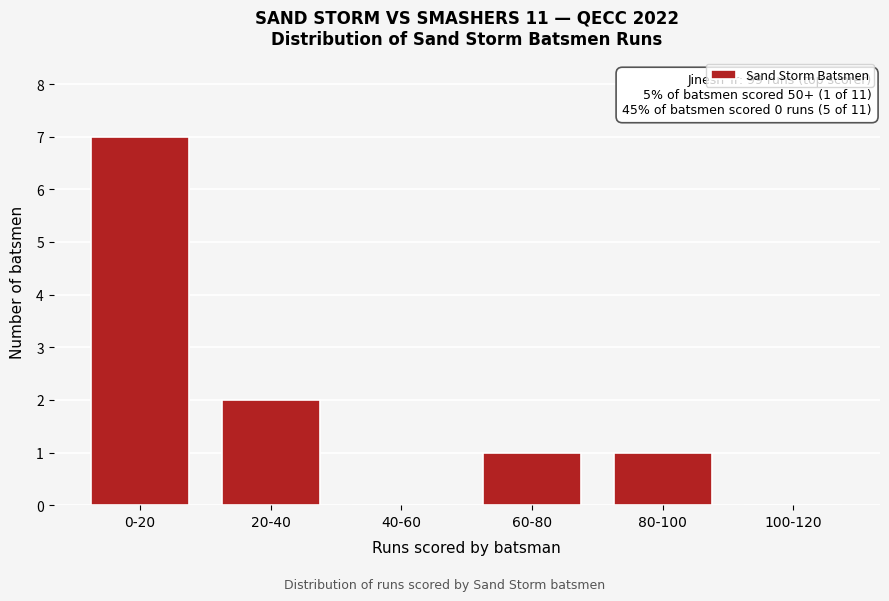

Reading right to left, extract all data points from this chart.

100-120=0	80-100=1	60-80=1	40-60=0	20-40=2	0-20=7